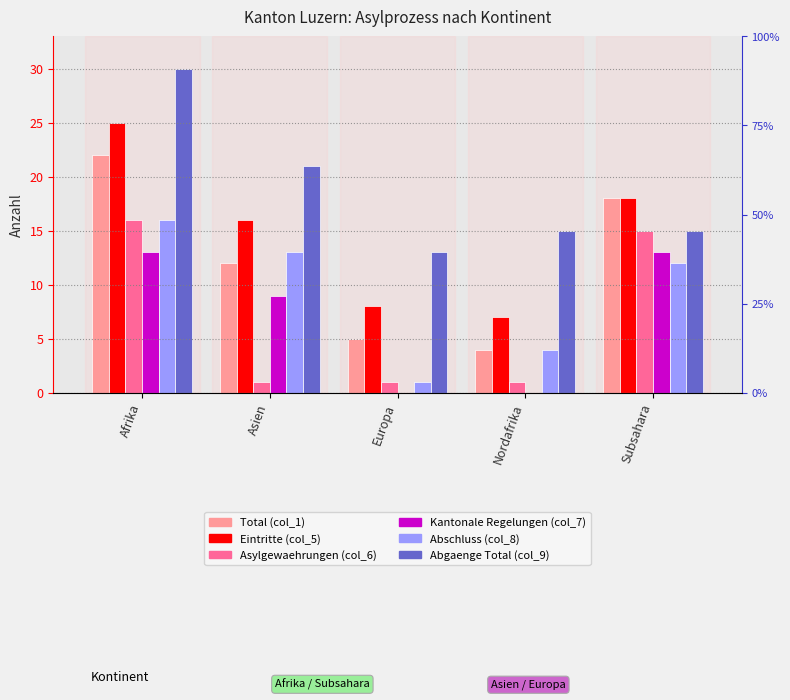

List the labels in order of Kantonale Regelungen (col_7) value, largest first.

Afrika, Subsahara, Asien, Europa, Nordafrika